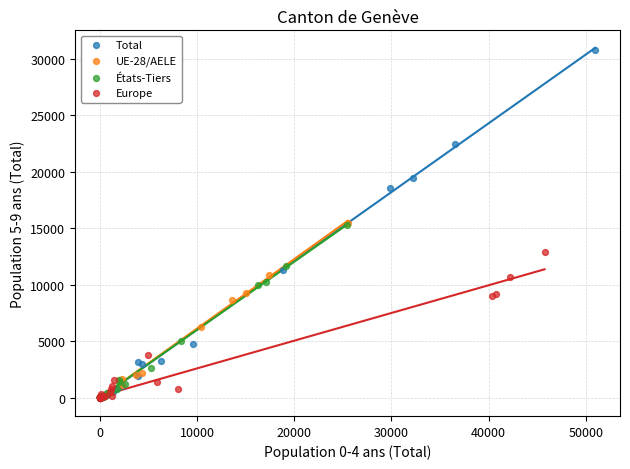

Which series contains the highest Y value?

Total